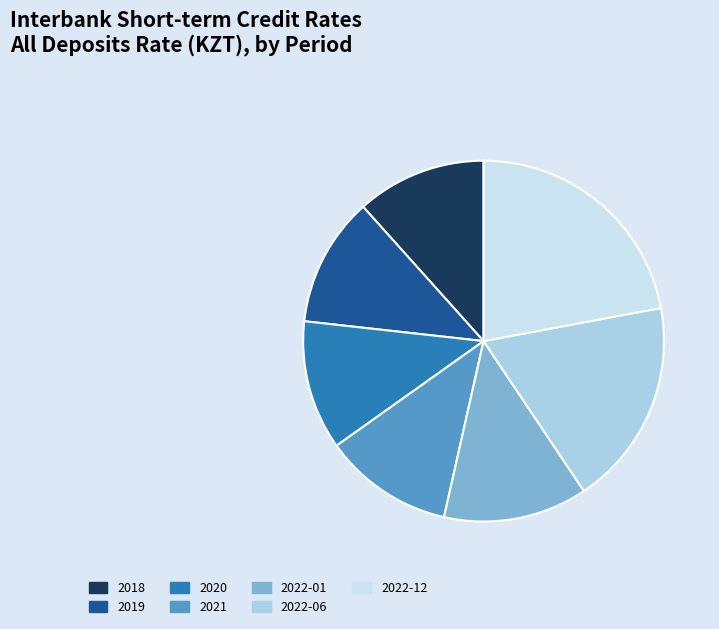

How many segments does this pie chart have?

7